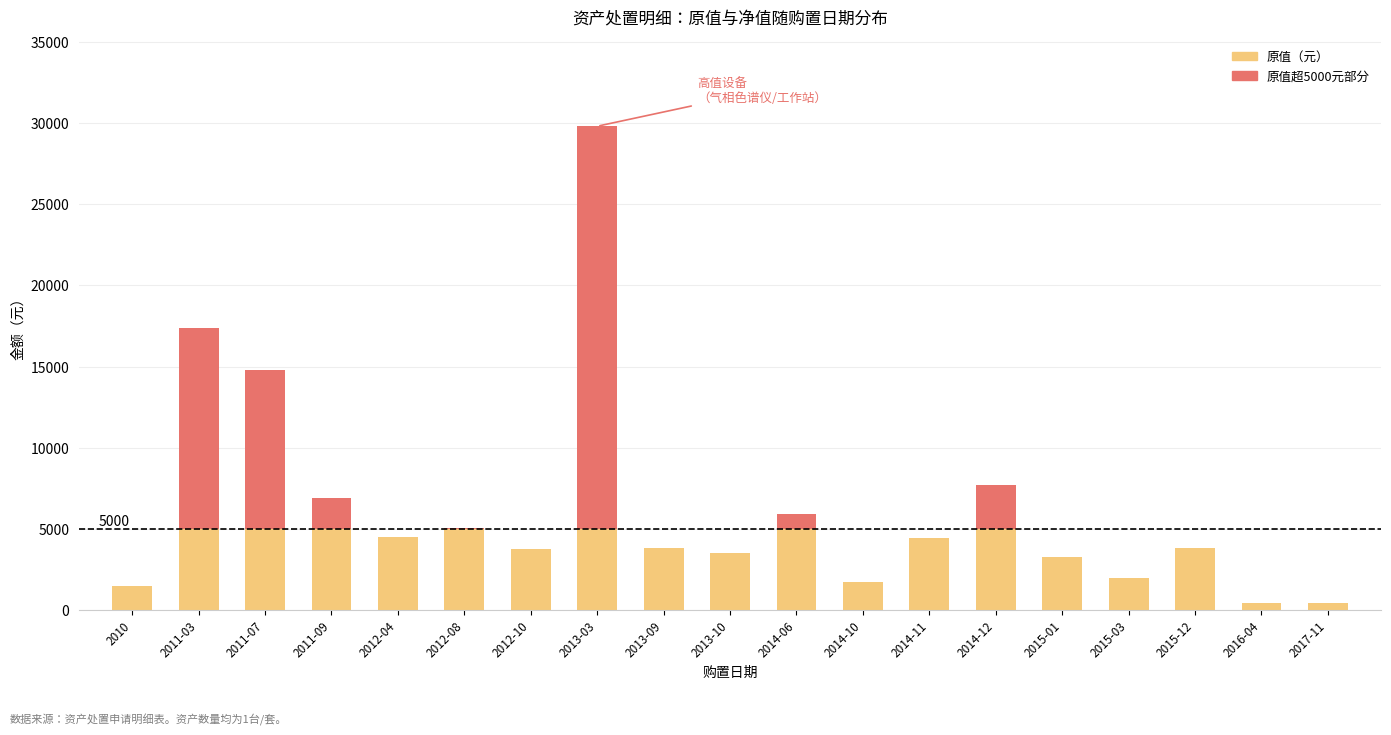

Which series changed the most between 2014-06 and 2015-12?

原值（元）